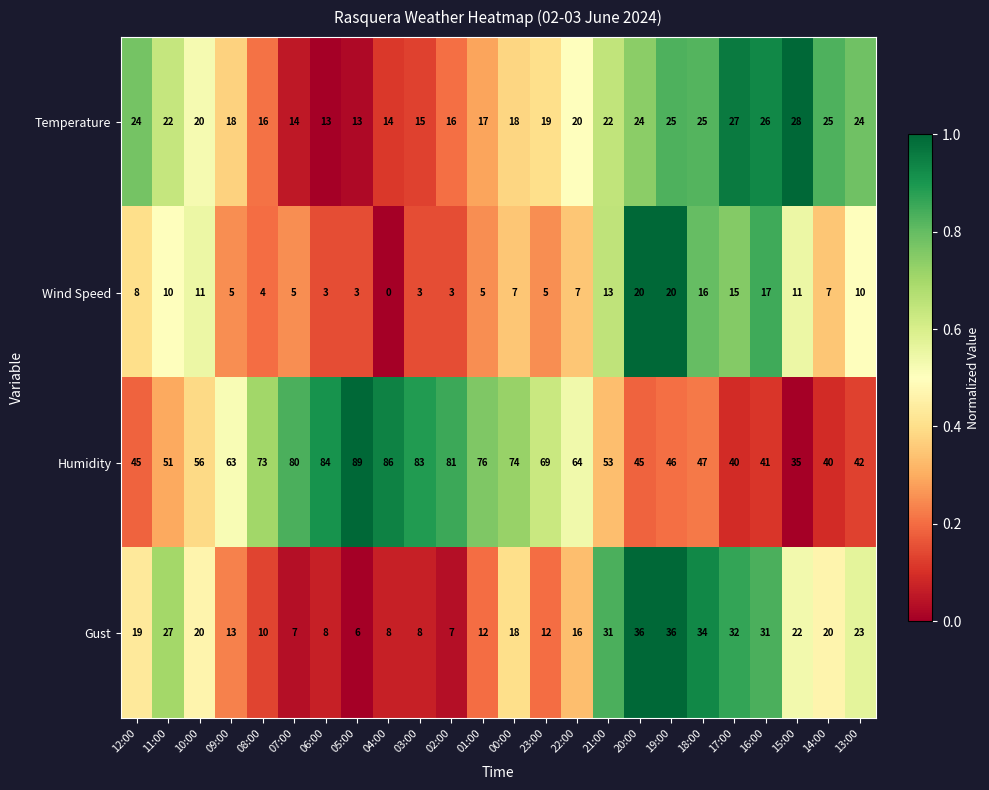

At which category is the sum across all series the highest?

19:00